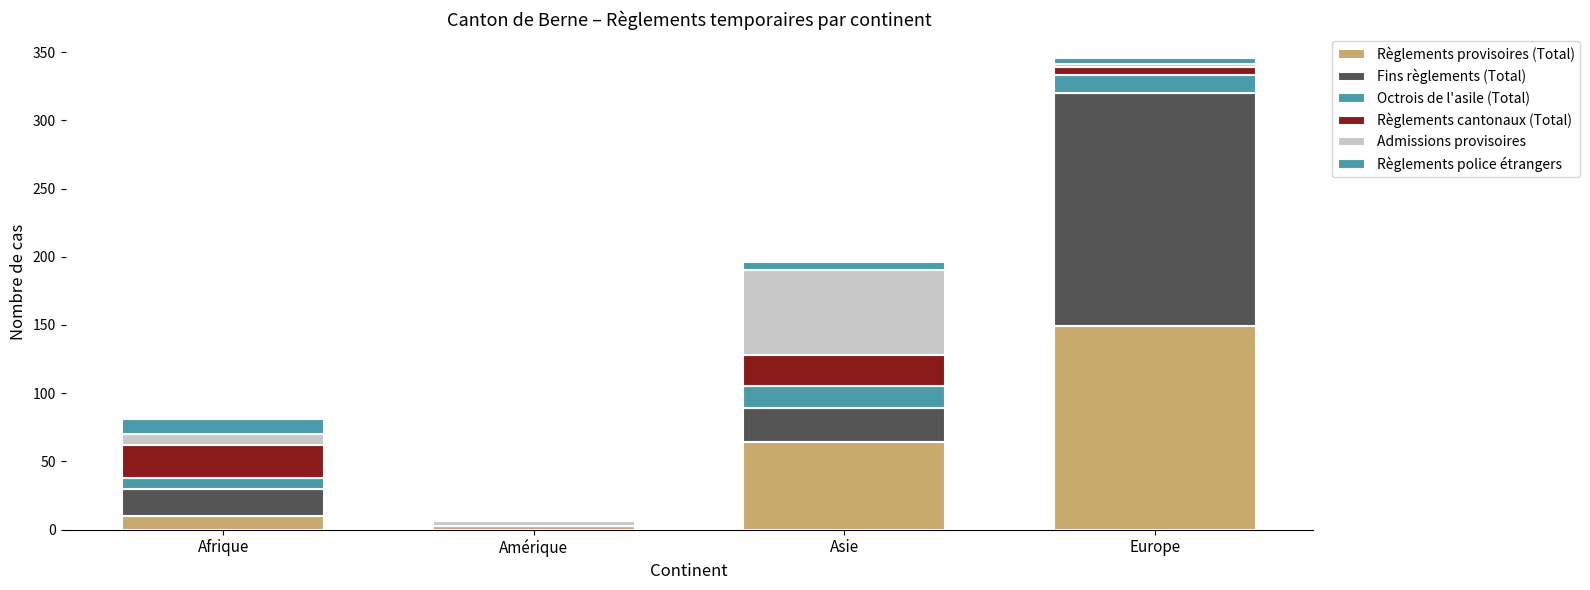

How many series are shown in this chart?

6